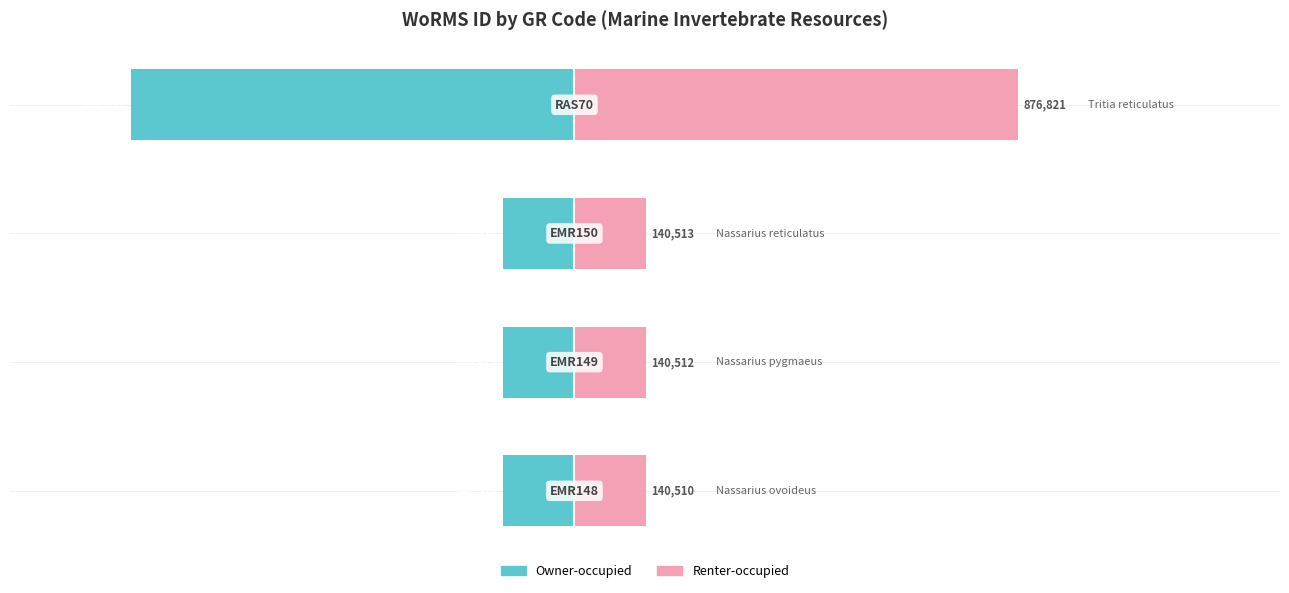

What are all the series names shown in the legend?

Owner-occupied, Renter-occupied